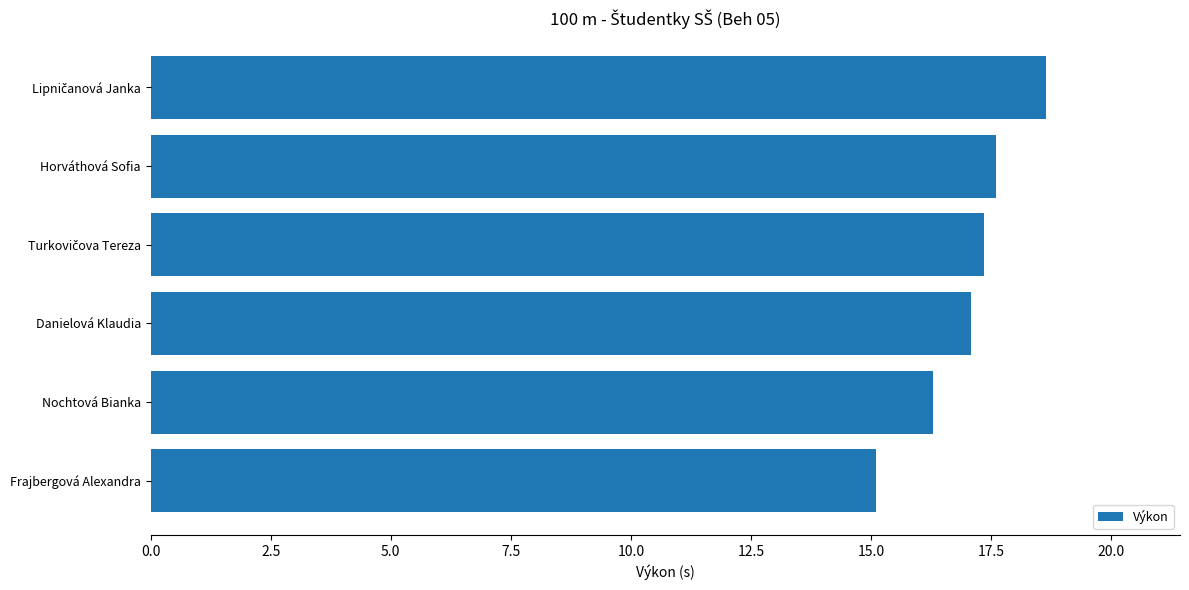

The value at Nochtová Bianka is 16.3. True or false?

True